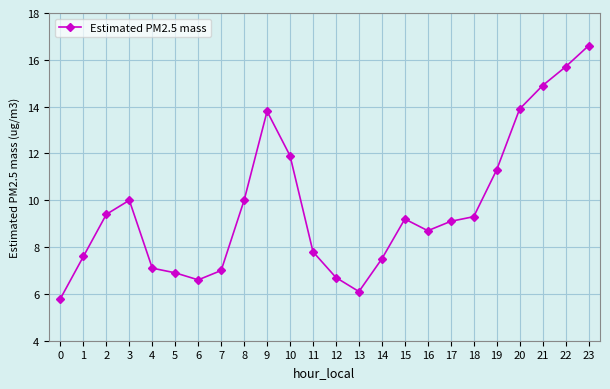

What is the sum of all values?

232.9